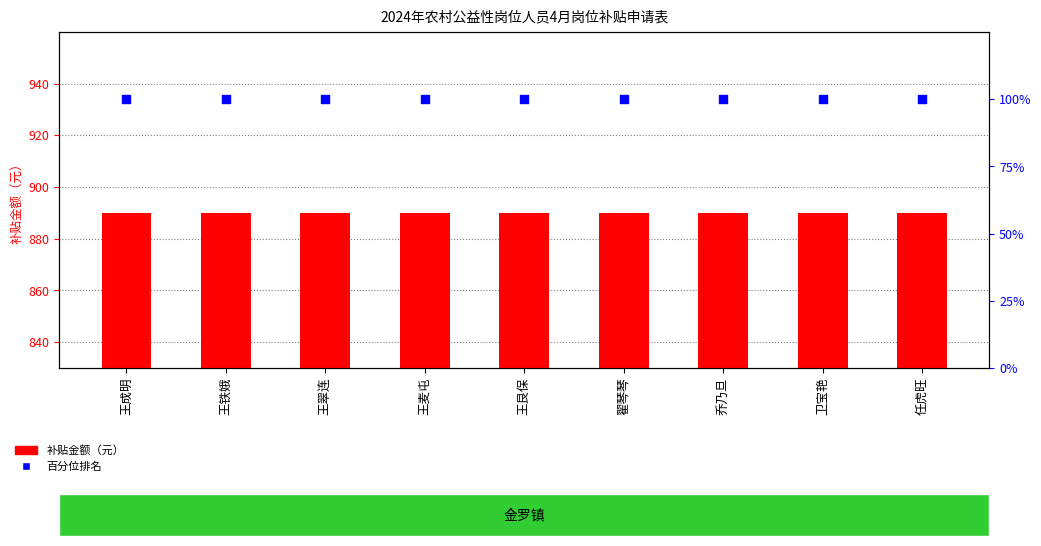

What is the total value across all series at 任虎旺?

990